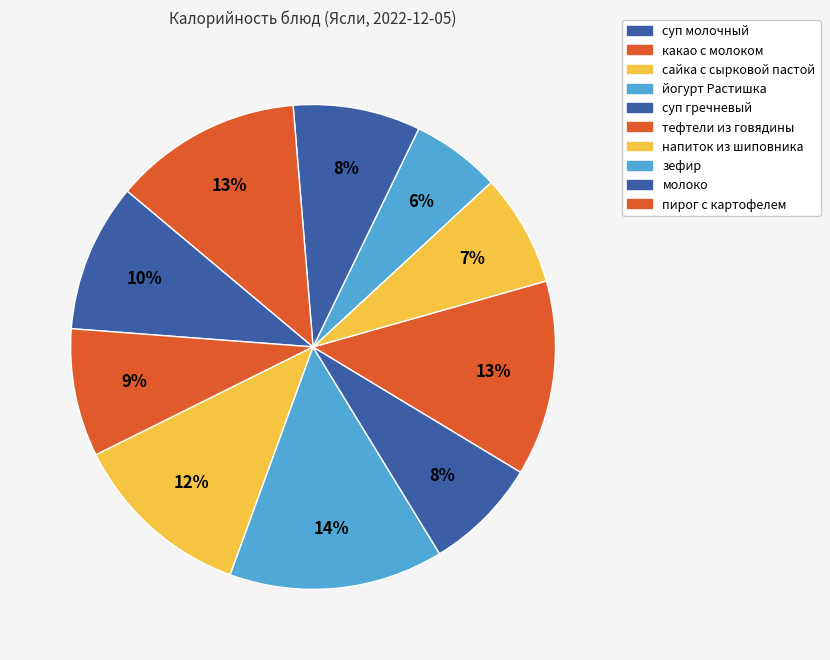

What is the smallest slice in the pie chart?

зефир